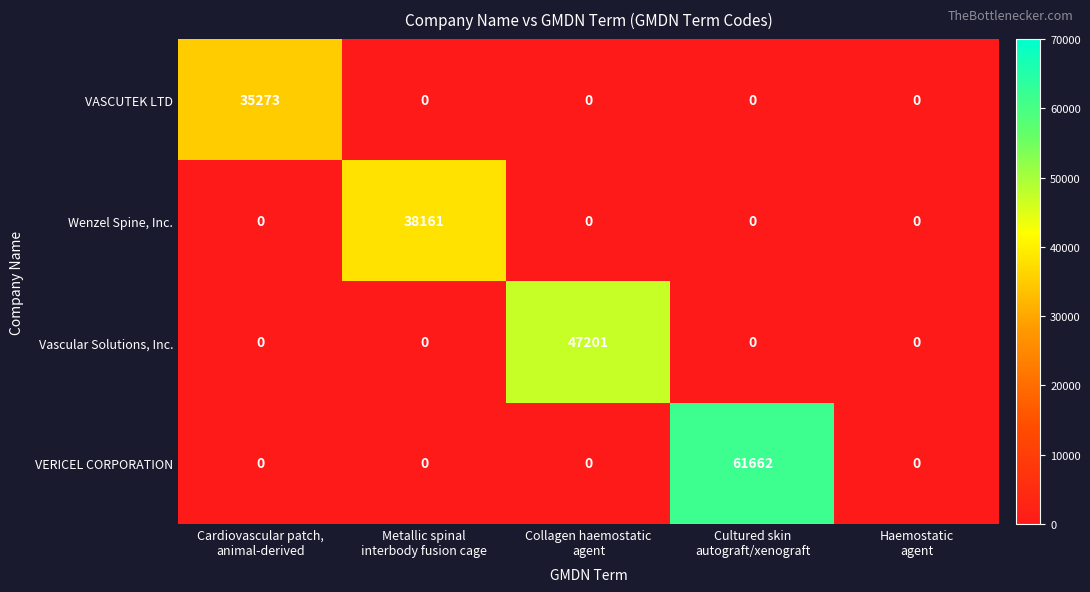

How many series are shown in this chart?

4